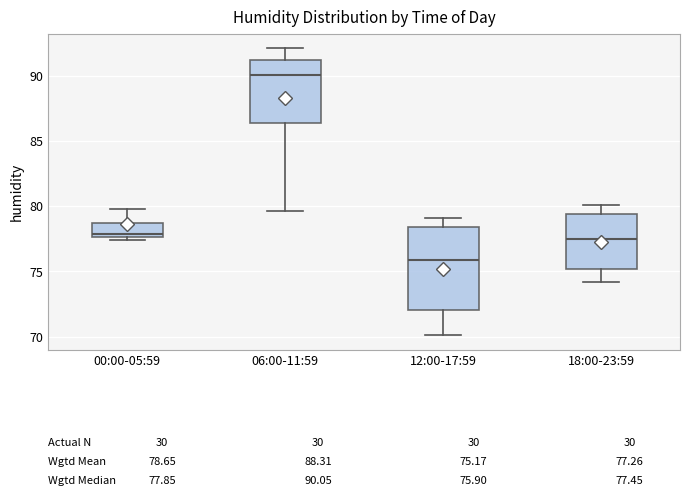

Which box's median line is the lowest?

12:00-17:59